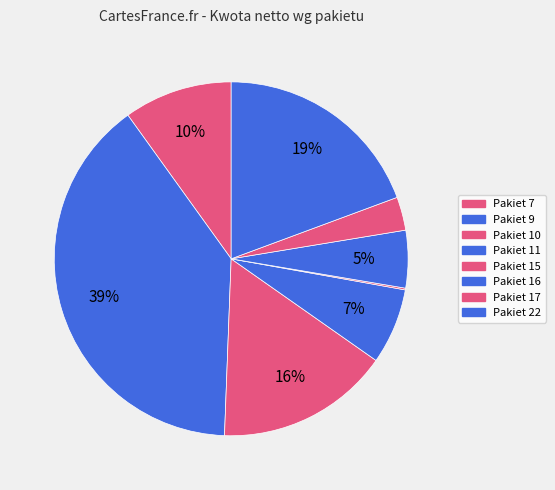

Which category has the biggest portion of the pie?

9